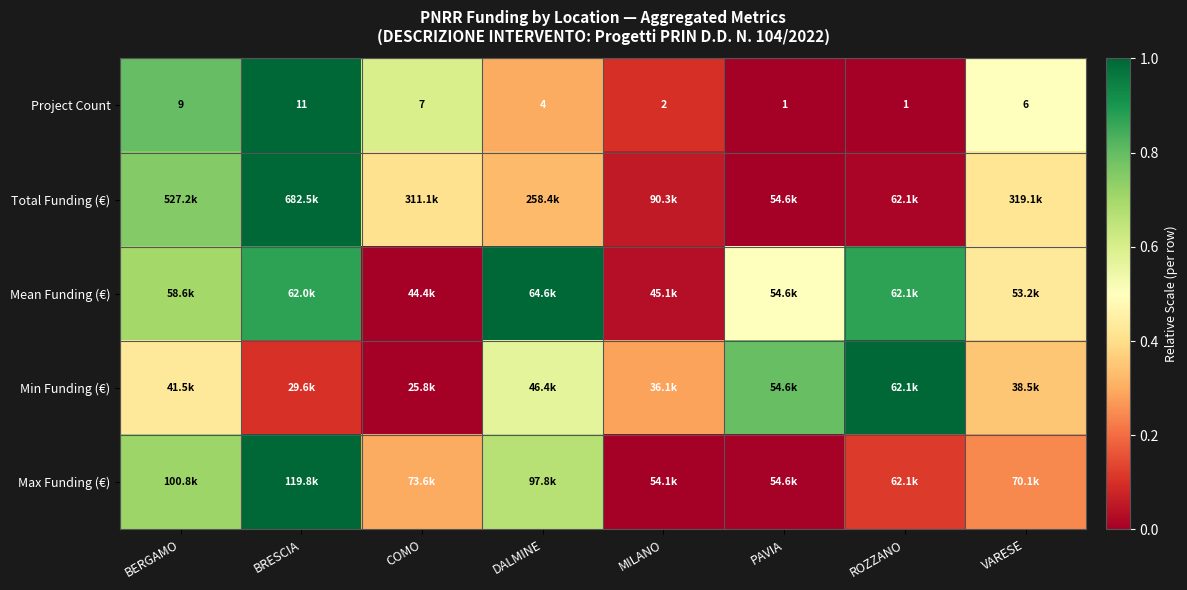

At which label is Project Count closest to 0?

PAVIA